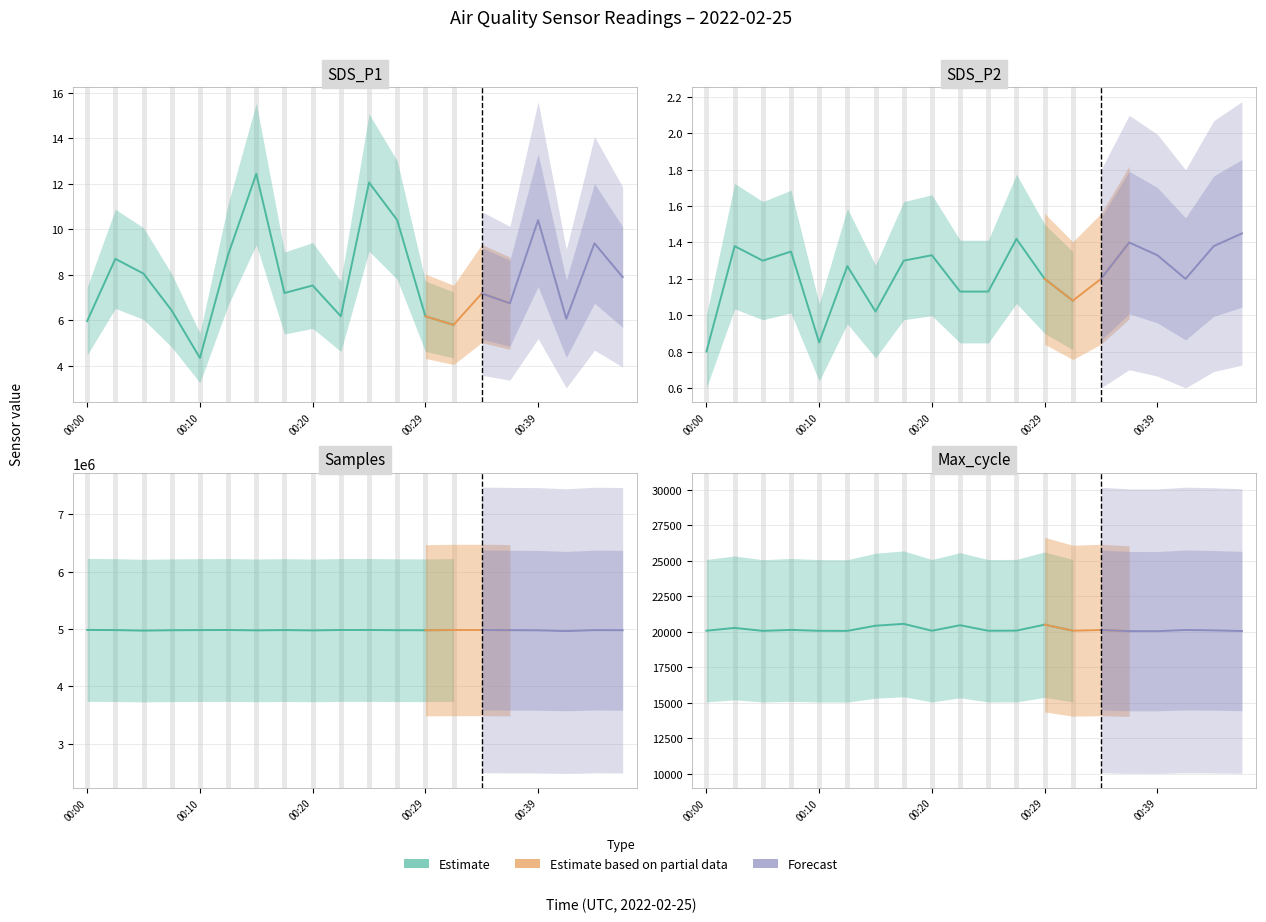

True or false: SDS_P1 and Samples cross at least once.

False